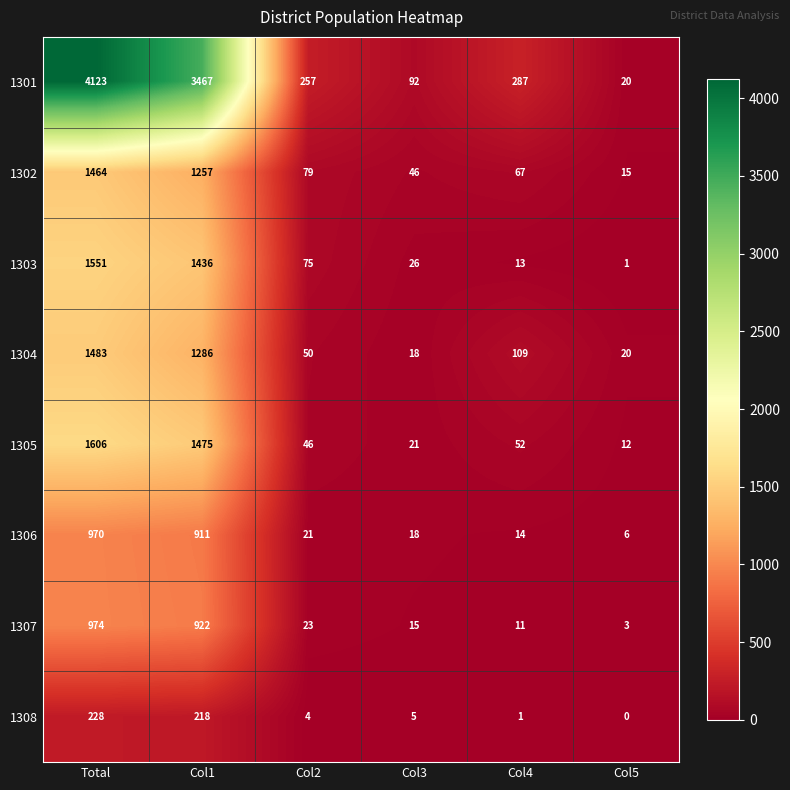

Is it true that 1304 equals 20 at Col5?

True